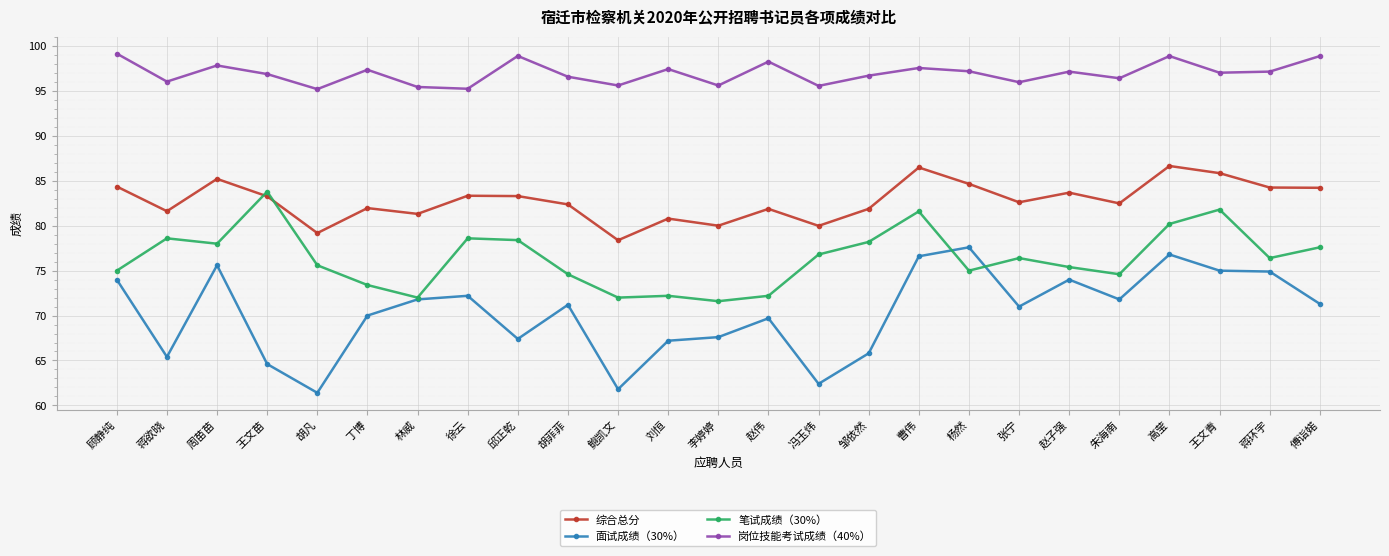

Where do 综合总分 and 笔试成绩（30%） first cross each other?

周苗苗 and 王文苗